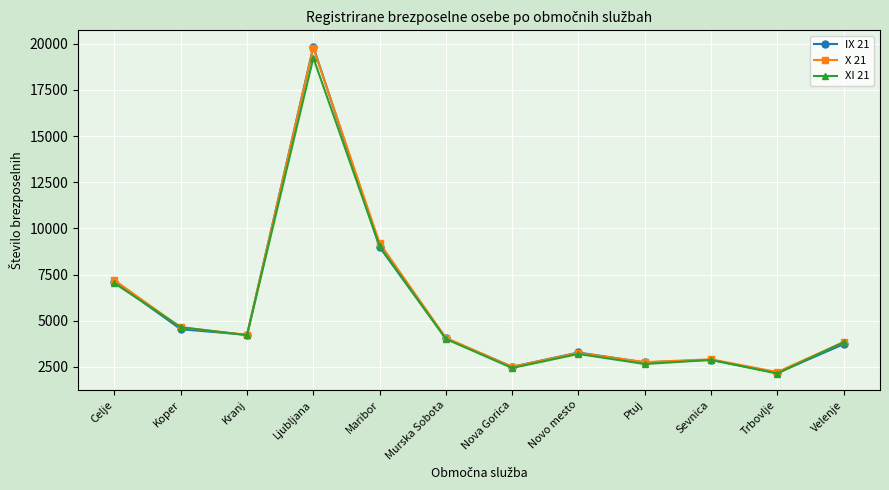

What is the label of the 9th point from the right?

Ljubljana